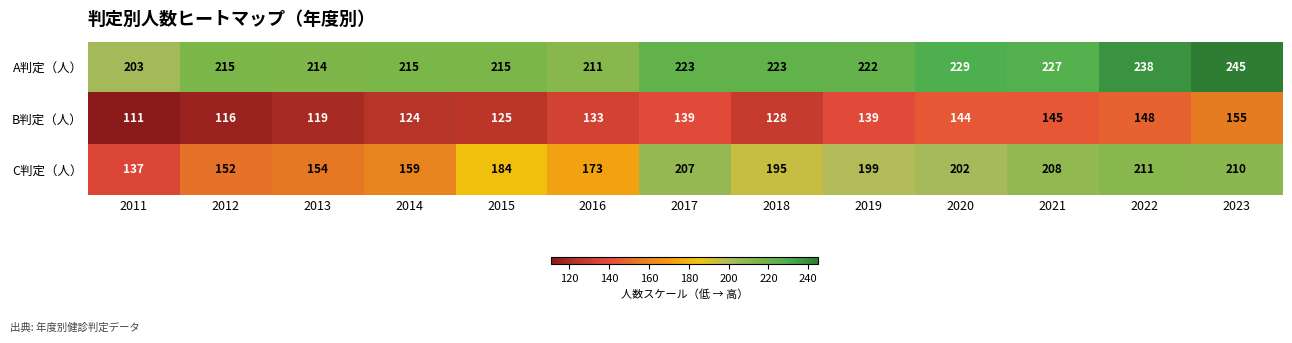

At which category is the sum across all series the highest?

2023